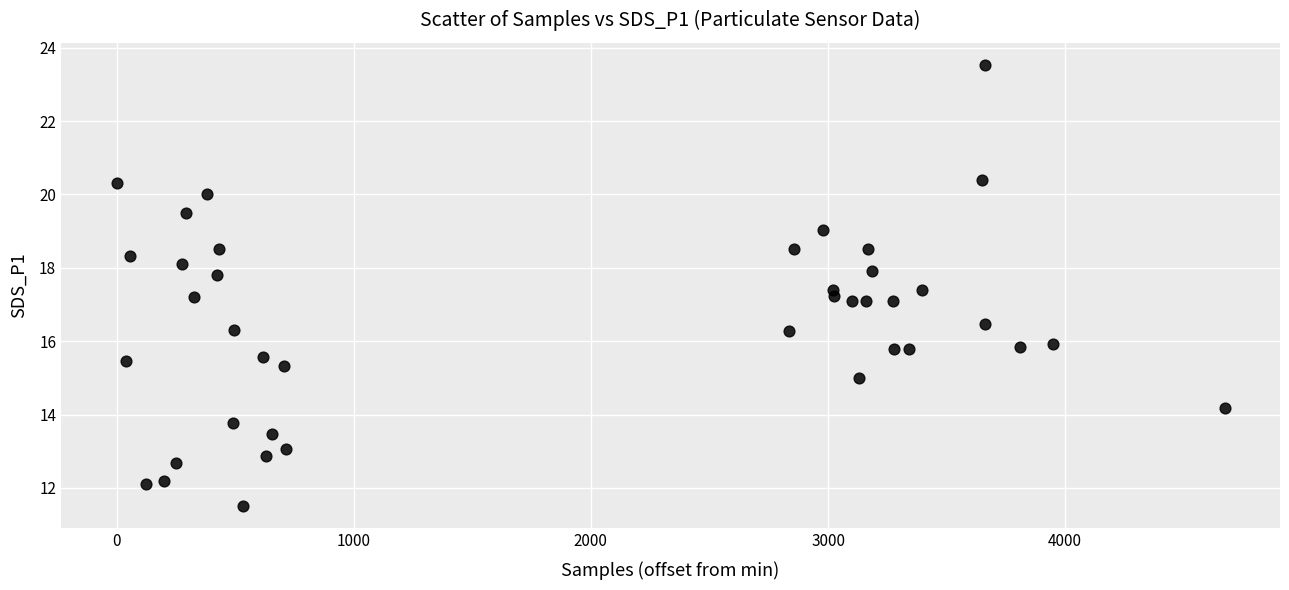

What is the range of X values (max minus min)?

4672.0